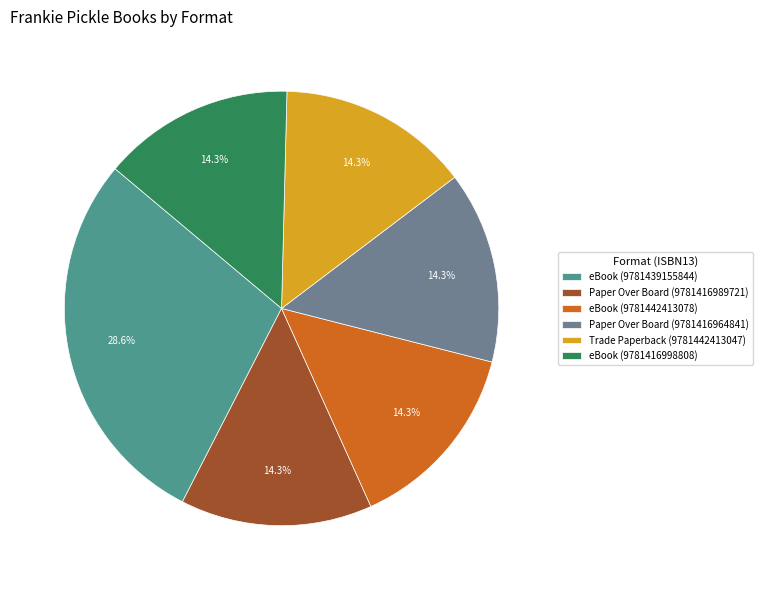

Does eBook (9781416998808) account for over 50% of the chart?

No